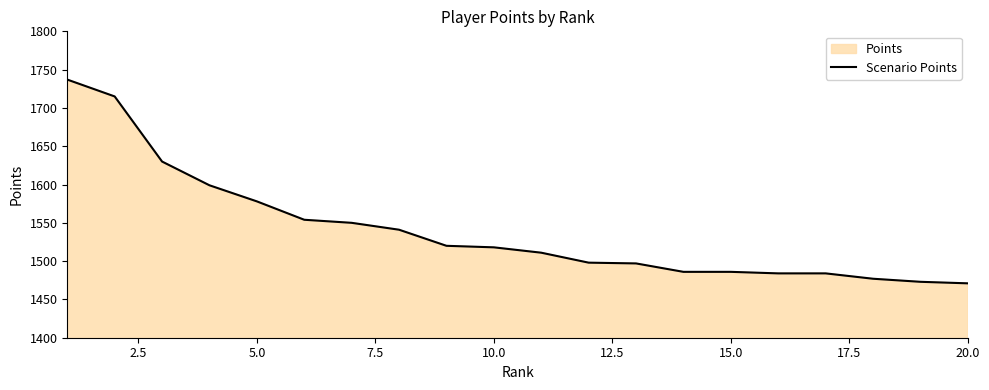

What is the value of the 8th point from the left?

1541